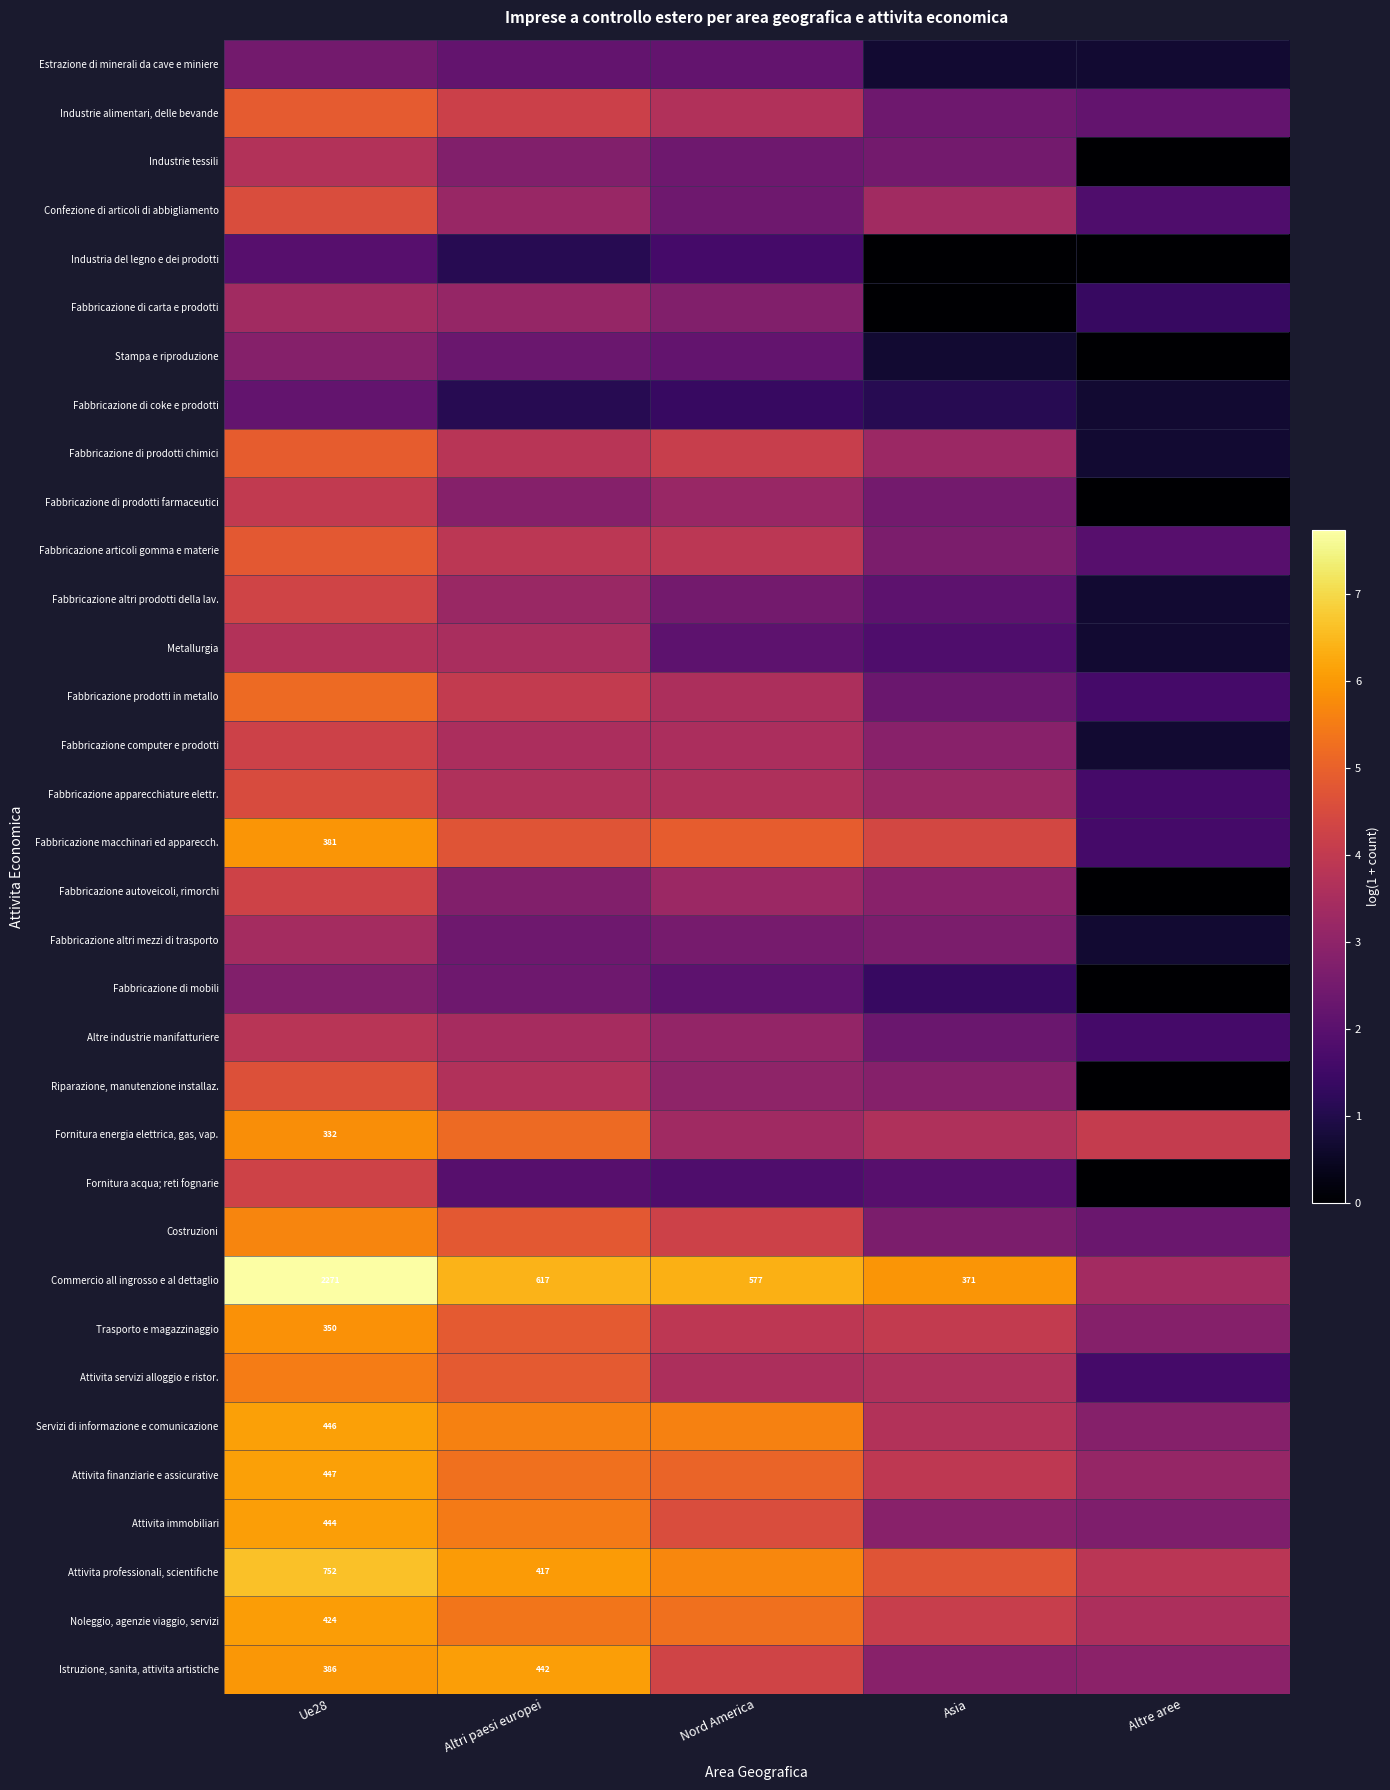

What is the highest value of the Fabbricazione di coke e prodotti series?

2.2